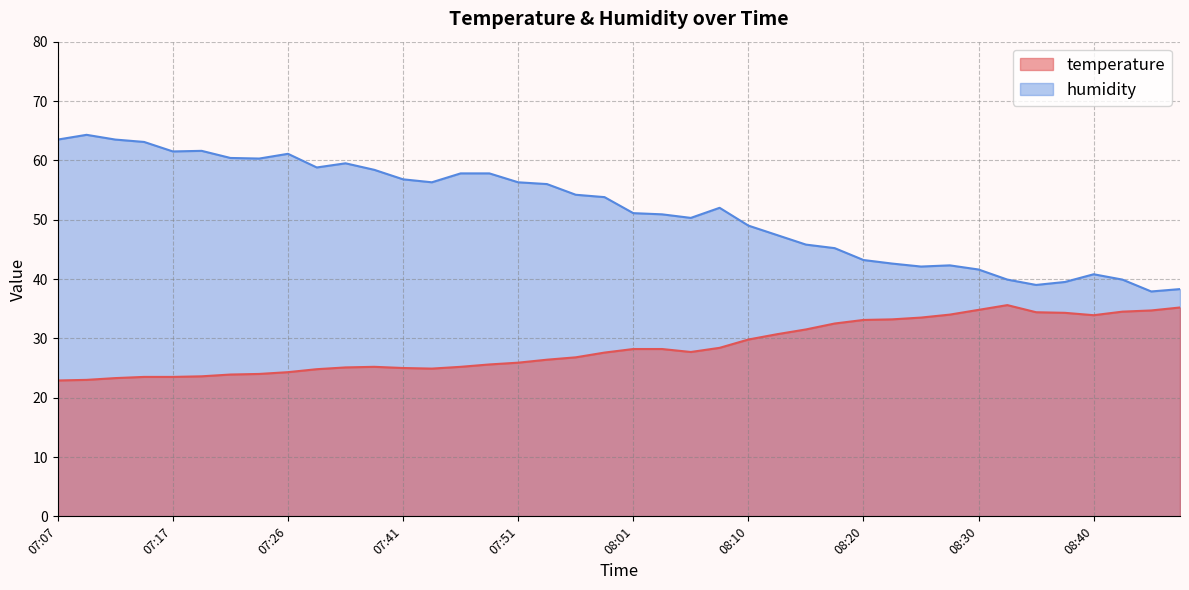

What is the difference between the second highest and second lowest values in the temperature series?

12.2